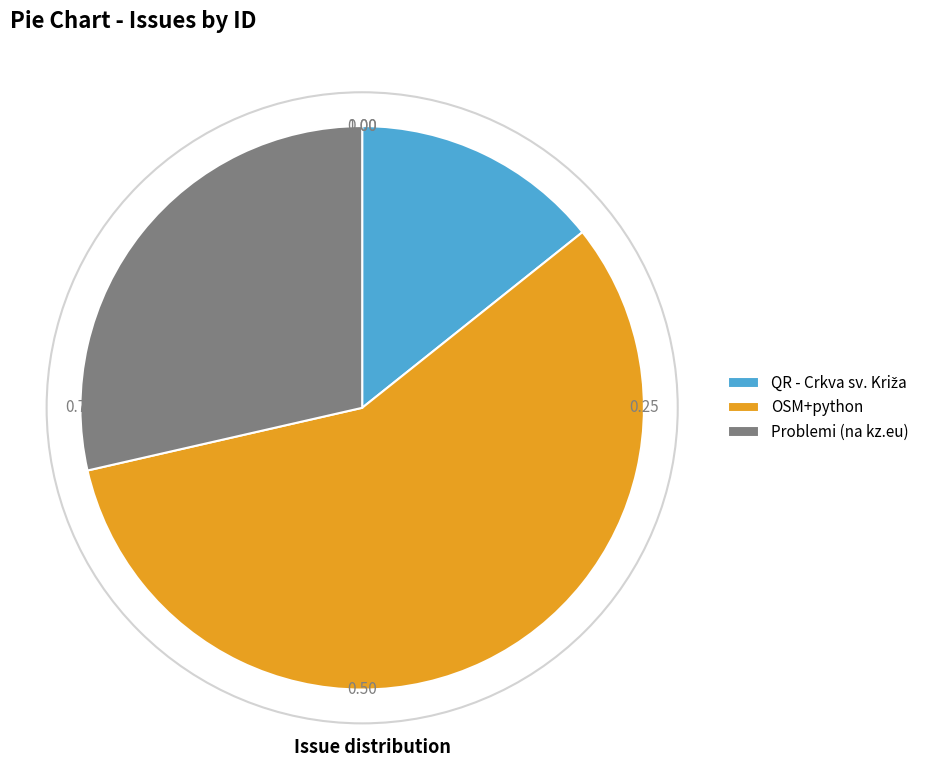

Which category has the biggest portion of the pie?

OSM+python